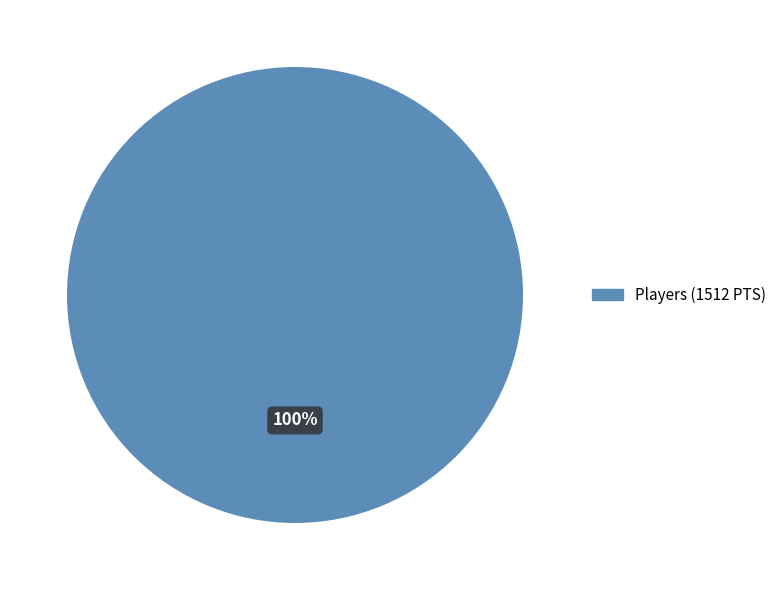

Does any single category account for the majority?

Yes